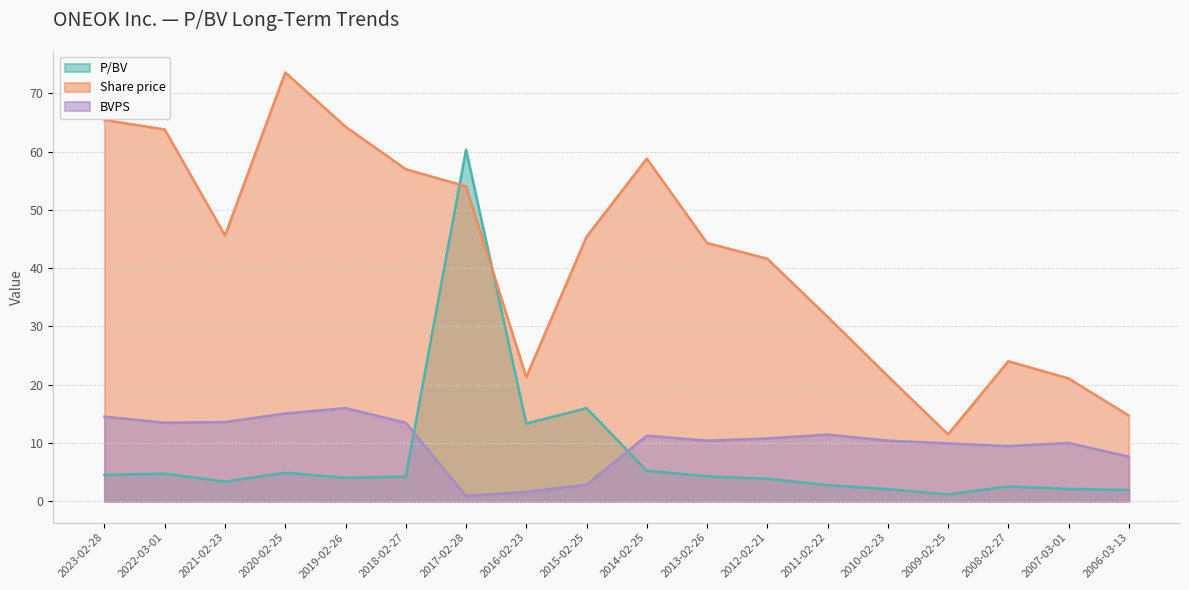

How many interior local valleys does the BVPS series have?

4